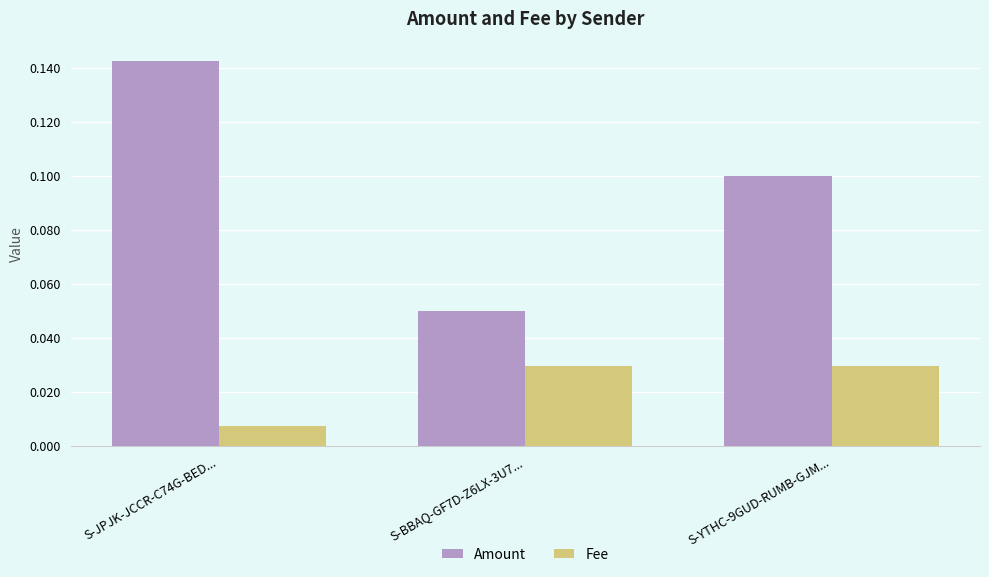

Which series changed the most between S-BBAQ-GF7D-Z6LX-3U7... and S-YTHC-9GUD-RUMB-GJM...?

Amount